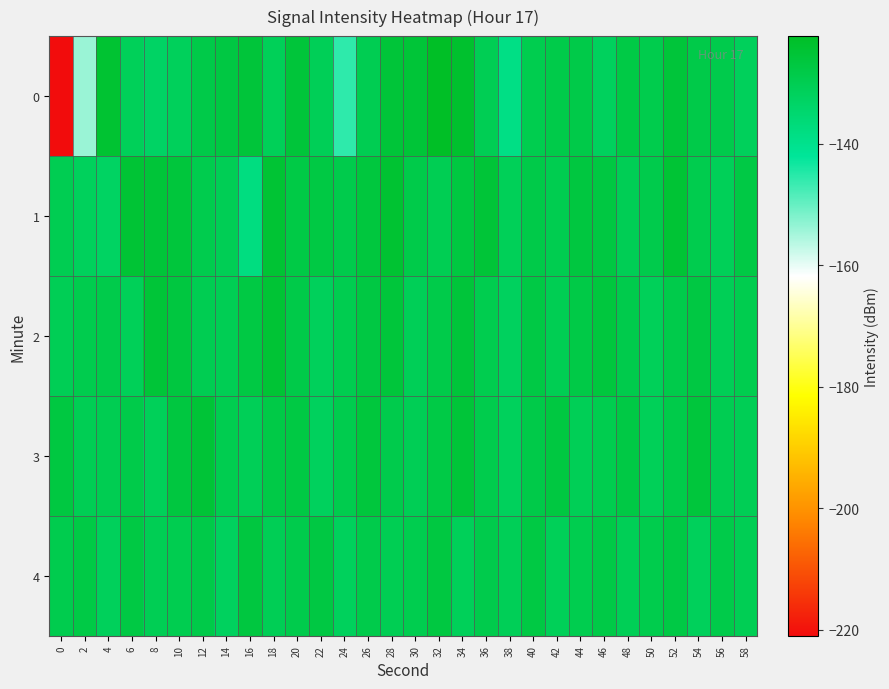

Reading left to right, transcribe all the data shown in this chart.

0: 0=-221.0	2=-154.1	4=-124.4	6=-131.3	8=-132.9	10=-131.3	12=-128.3	14=-127.4	16=-125.8	18=-131.1	20=-125.9	22=-130.7	24=-145.7	26=-130.0	28=-125.6	30=-125.4	32=-122.3	34=-123.8	36=-130.3	38=-138.8	40=-129.4	42=-128.6	44=-128.3	46=-131.8	48=-128.0	50=-129.2	52=-125.8	54=-128.4	56=-128.9	58=-131.5
1: 0=-129.8	2=-131.5	4=-132.9	6=-125.0	8=-125.6	10=-126.3	12=-129.3	14=-130.4	16=-137.8	18=-124.9	20=-128.0	22=-127.5	24=-129.0	26=-126.5	28=-124.5	30=-128.5	32=-130.0	34=-127.0	36=-125.5	38=-131.0	40=-128.3	42=-129.6	44=-126.8	46=-127.2	48=-130.5	50=-128.9	52=-125.1	54=-129.3	56=-131.0	58=-127.8
2: 0=-130.5	2=-129.2	4=-128.7	6=-131.0	8=-125.4	10=-126.8	12=-129.9	14=-130.2	16=-127.6	18=-125.0	20=-128.4	22=-131.5	24=-129.7	26=-127.3	28=-126.1	30=-130.8	32=-128.6	34=-125.9	36=-129.4	38=-132.0	40=-127.7	42=-130.1	44=-128.2	46=-126.5	48=-129.0	50=-131.3	52=-128.8	54=-127.4	56=-130.6	58=-129.5
3: 0=-127.0	2=-130.3	4=-129.8	6=-128.5	8=-131.2	10=-126.7	12=-125.3	14=-129.6	16=-130.9	18=-128.1	20=-127.5	22=-131.8	24=-129.2	26=-126.4	28=-128.9	30=-130.4	32=-127.9	34=-125.6	36=-129.1	38=-131.7	40=-128.3	42=-126.9	44=-130.7	46=-129.4	48=-127.8	50=-131.1	52=-128.6	54=-126.2	56=-129.9	58=-130.5
4: 0=-129.3	2=-128.0	4=-131.4	6=-127.6	8=-130.2	10=-129.7	12=-128.4	14=-131.9	16=-126.8	18=-130.5	20=-129.0	22=-127.3	24=-131.6	26=-128.7	28=-130.1	30=-129.5	32=-127.0	34=-131.2	36=-128.9	38=-130.8	40=-127.5	42=-131.0	44=-129.4	46=-128.2	48=-130.6	50=-129.1	52=-127.8	54=-131.5	56=-128.5	58=-130.3